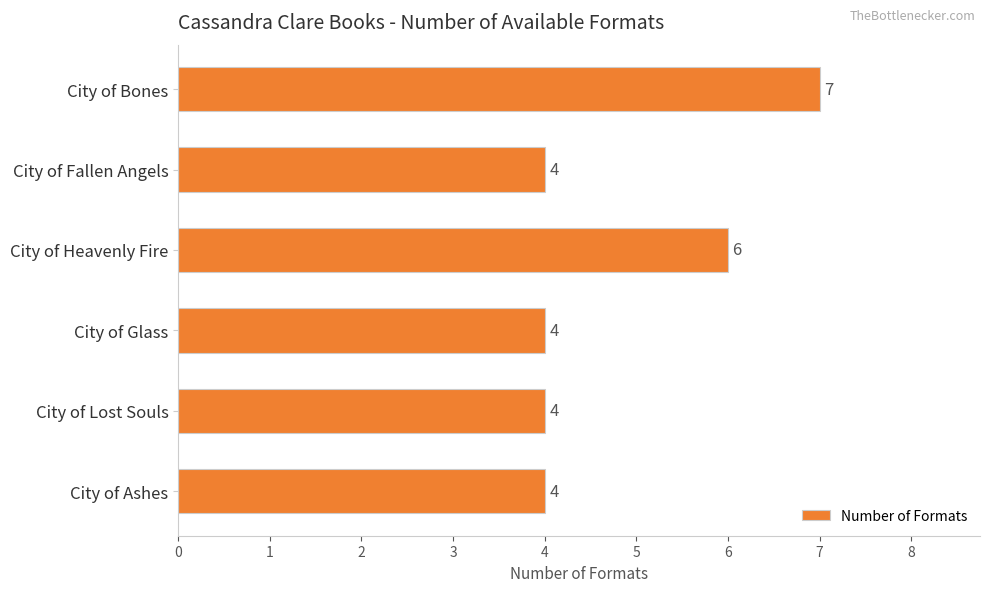

Are the bars horizontal?

Yes